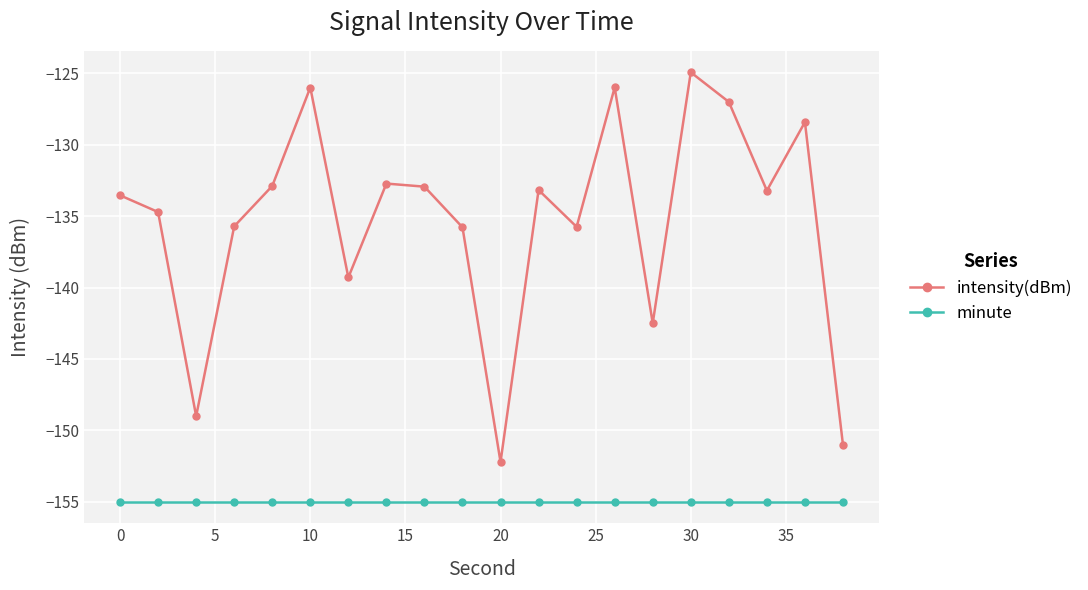

Does the chart have visible grid lines?

Yes